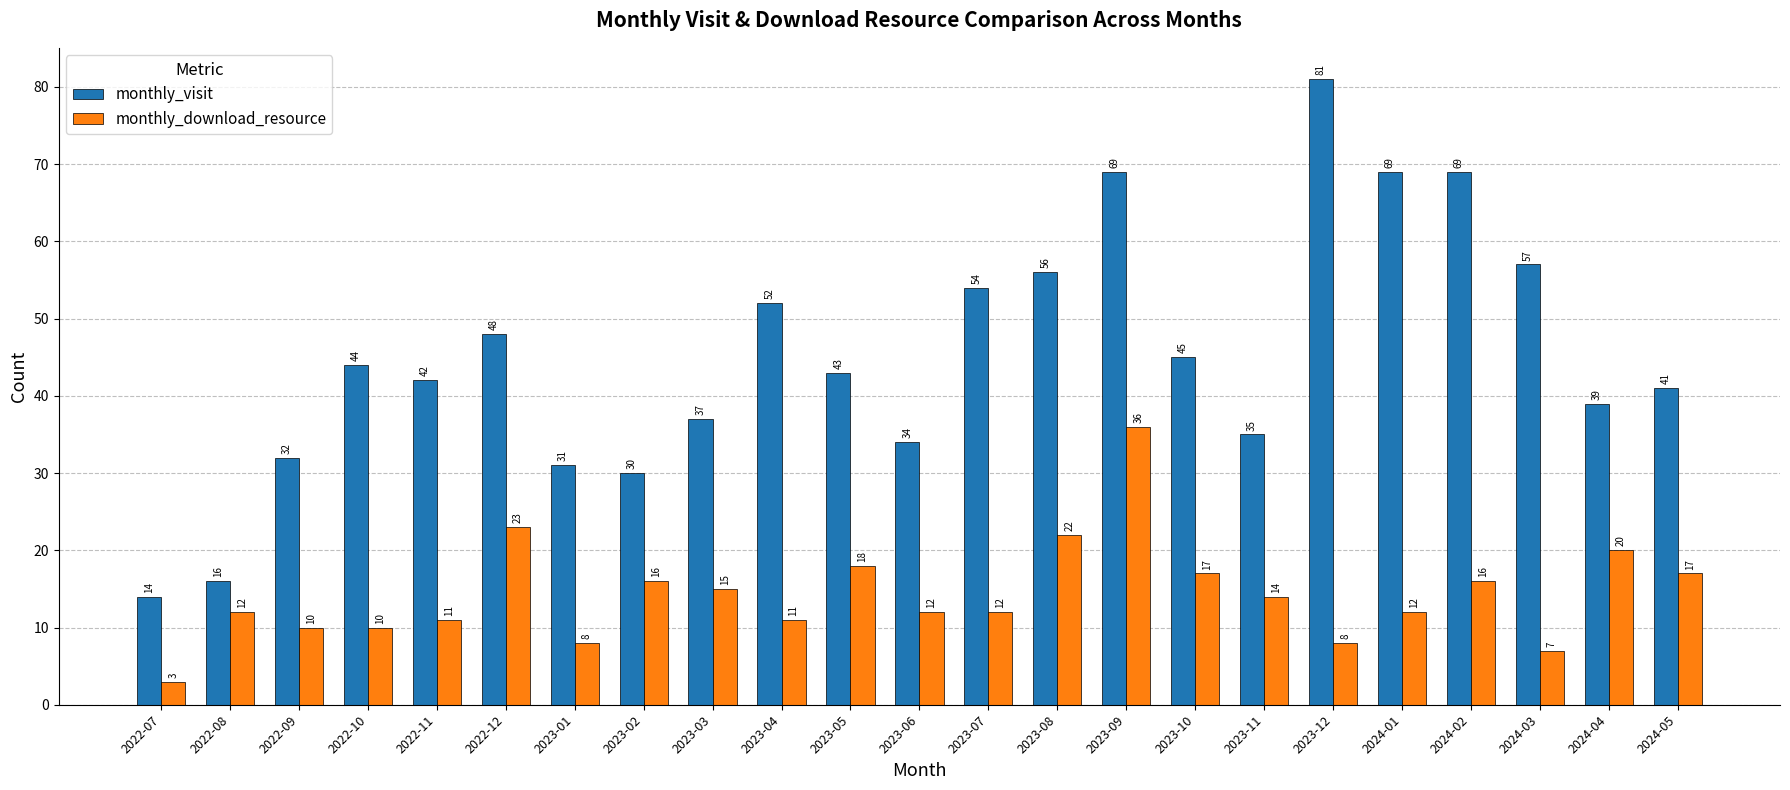

Reading left to right, extract all data points from this chart.

monthly_visit: 2022-07=14	2022-08=16	2022-09=32	2022-10=44	2022-11=42	2022-12=48	2023-01=31	2023-02=30	2023-03=37	2023-04=52	2023-05=43	2023-06=34	2023-07=54	2023-08=56	2023-09=69	2023-10=45	2023-11=35	2023-12=81	2024-01=69	2024-02=69	2024-03=57	2024-04=39	2024-05=41
monthly_download_resource: 2022-07=3	2022-08=12	2022-09=10	2022-10=10	2022-11=11	2022-12=23	2023-01=8	2023-02=16	2023-03=15	2023-04=11	2023-05=18	2023-06=12	2023-07=12	2023-08=22	2023-09=36	2023-10=17	2023-11=14	2023-12=8	2024-01=12	2024-02=16	2024-03=7	2024-04=20	2024-05=17